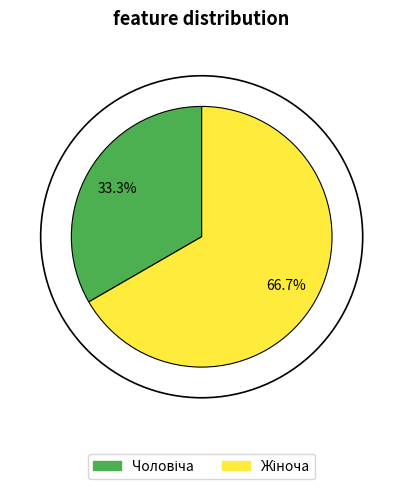

Is there a majority slice in this chart?

Yes